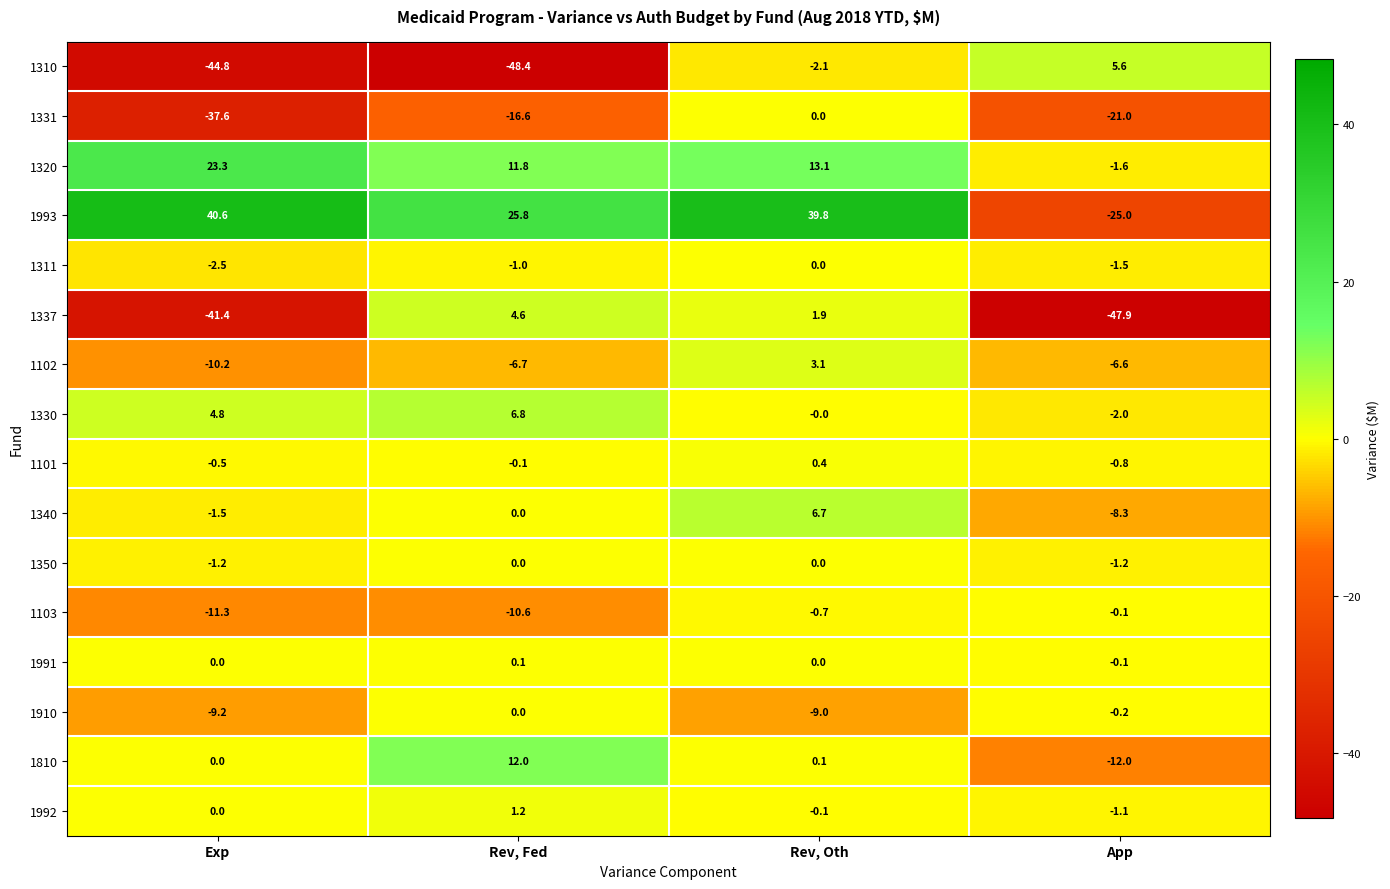

What is the difference between the maximum and minimum values in the 1311 series?

2.5